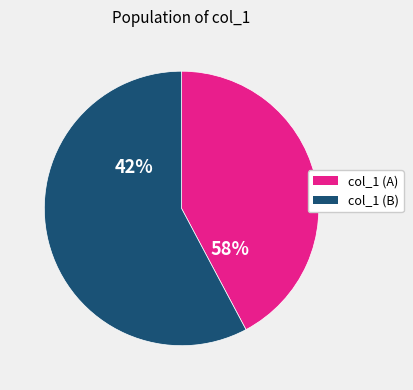

True or false: 2 accounts for 2% of the total.

False